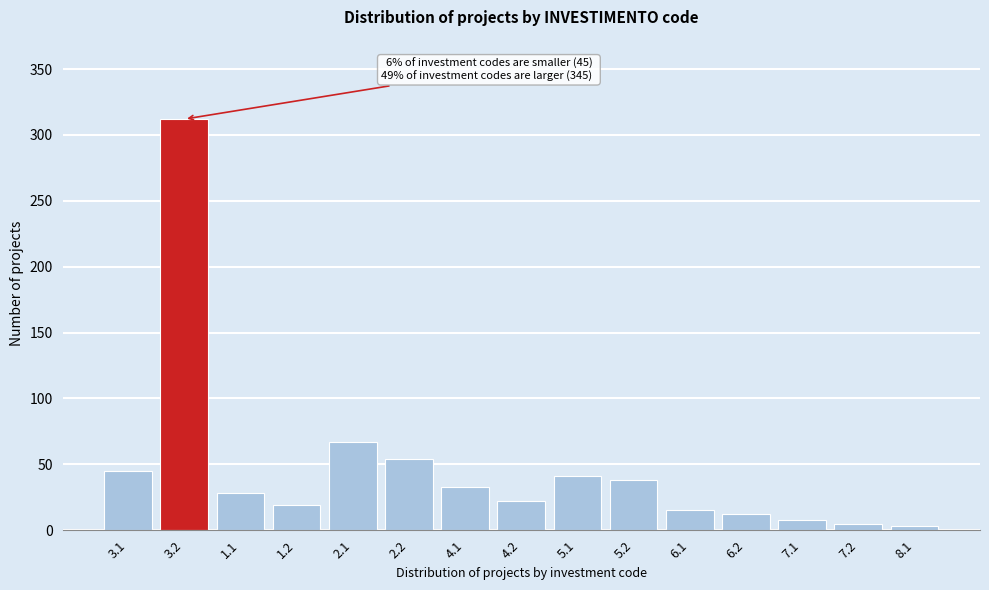

Reading right to left, list all the values displayed in this chart.

8.1=3	7.2=5	7.1=8	6.2=12	6.1=15	5.2=38	5.1=41	4.2=22	4.1=33	2.2=54	2.1=67	1.2=19	1.1=28	3.2=312	3.1=45